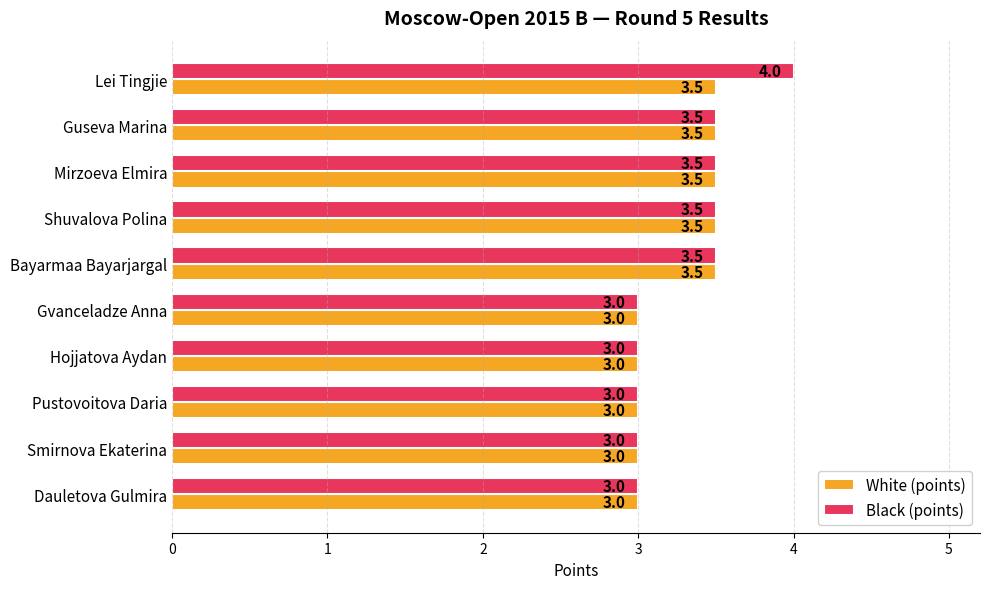

What is the difference between the maximum and second lowest values in the Black (points) series?

1.0